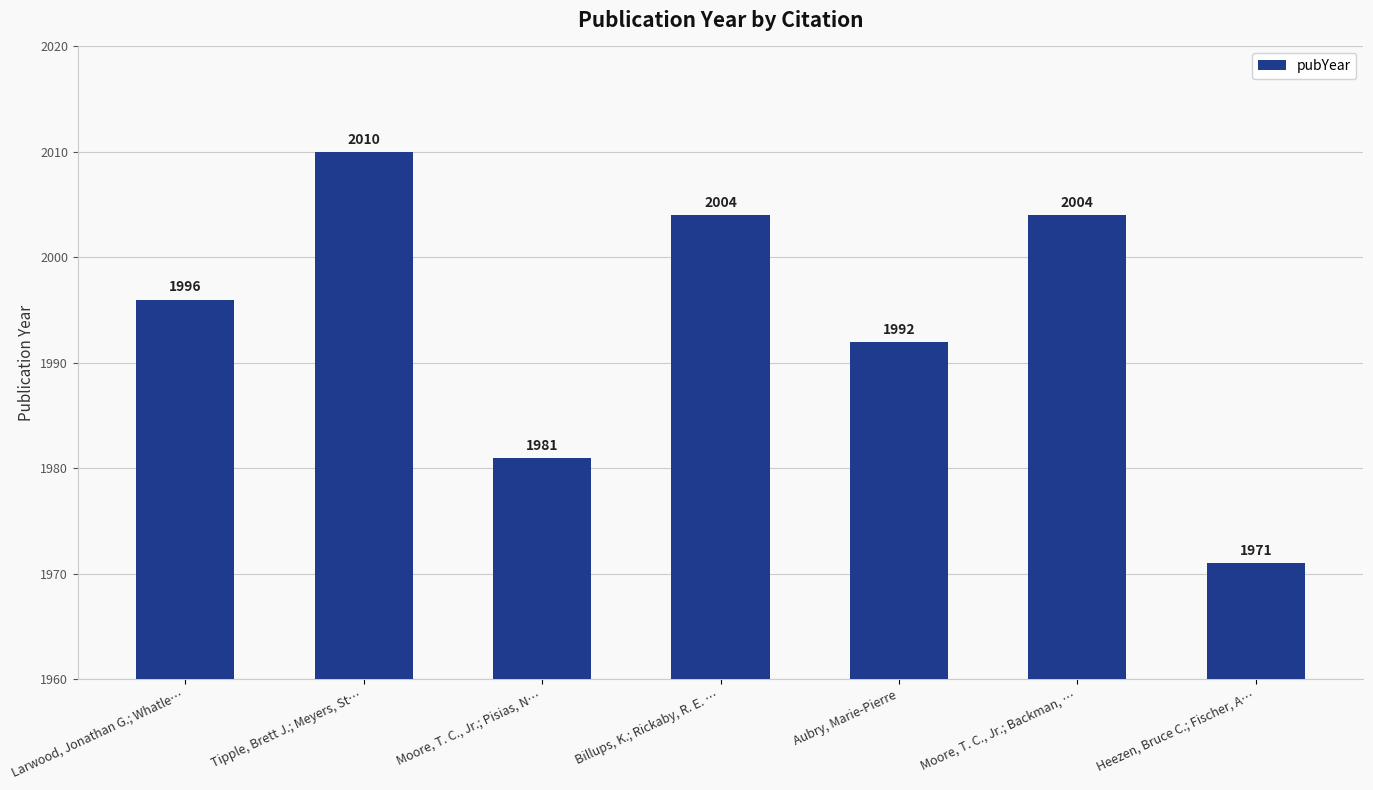

What is the change in value from Billups, K.; Rickaby, R. E. … to Aubry, Marie-Pierre?

-12